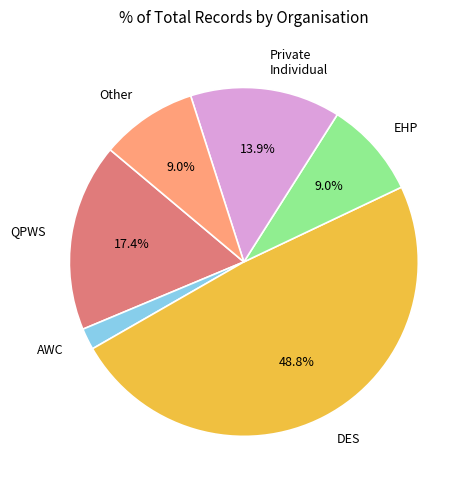

To the nearest percent, what is the average slice percentage?

17%